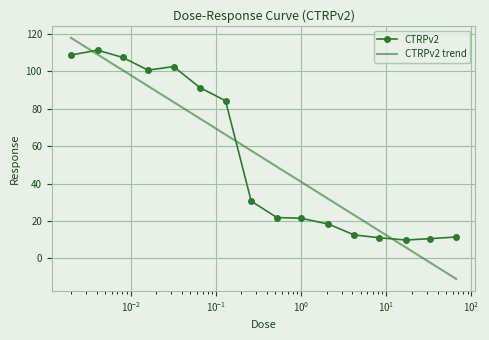

What is the maximum value for CTRPv2?

111.4